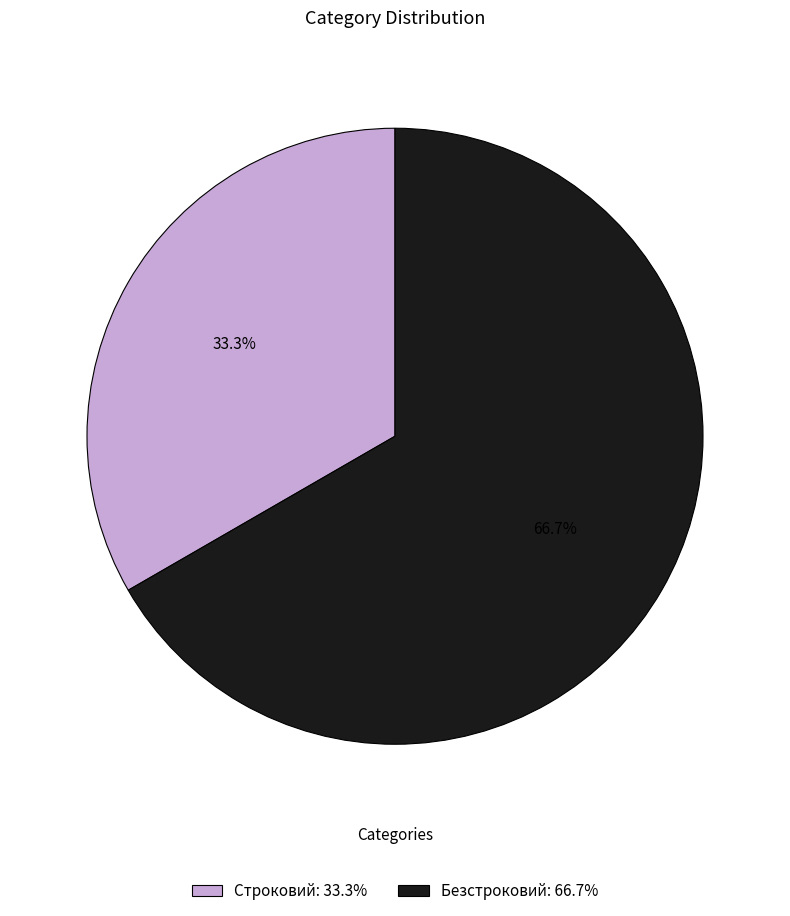

The Строковий slice represents 33% of the pie. True or false?

True